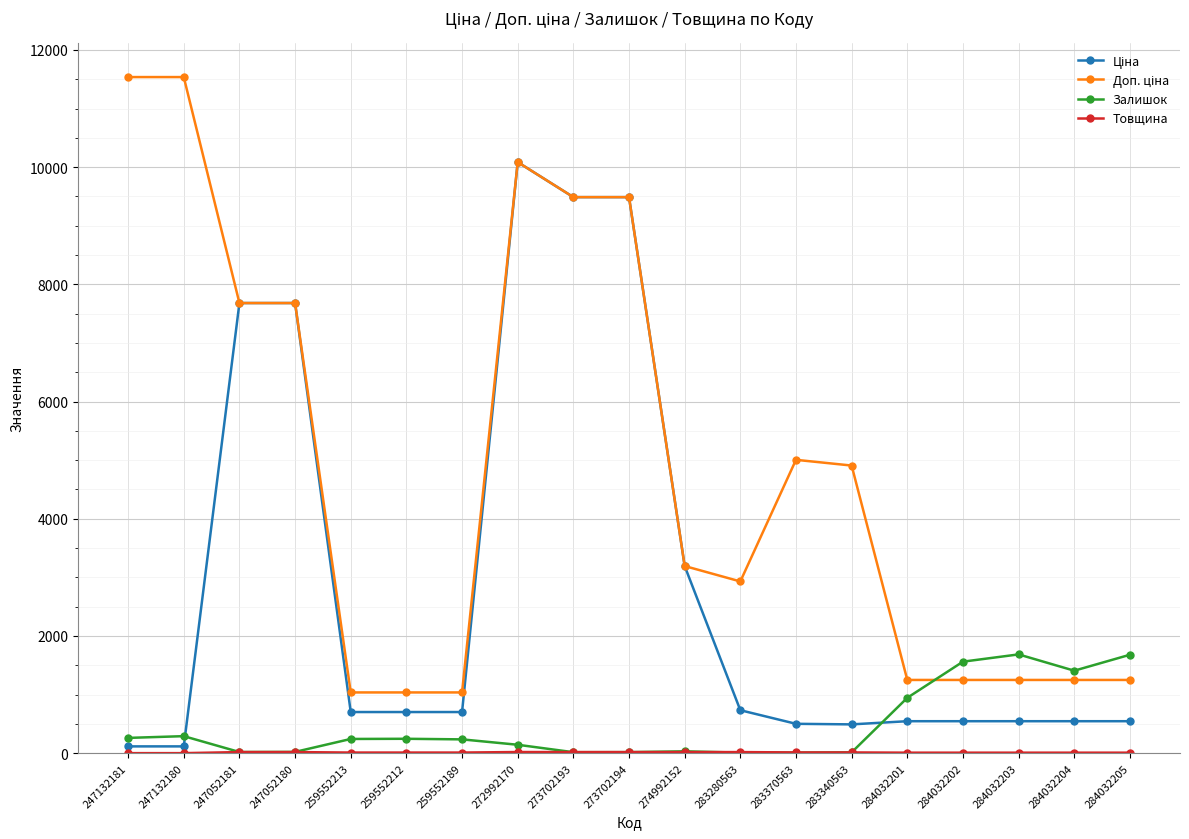

At how many categories does at least one series exceed 8046?

5